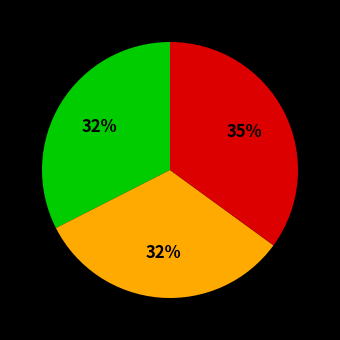

How many slices are in this pie chart?

3